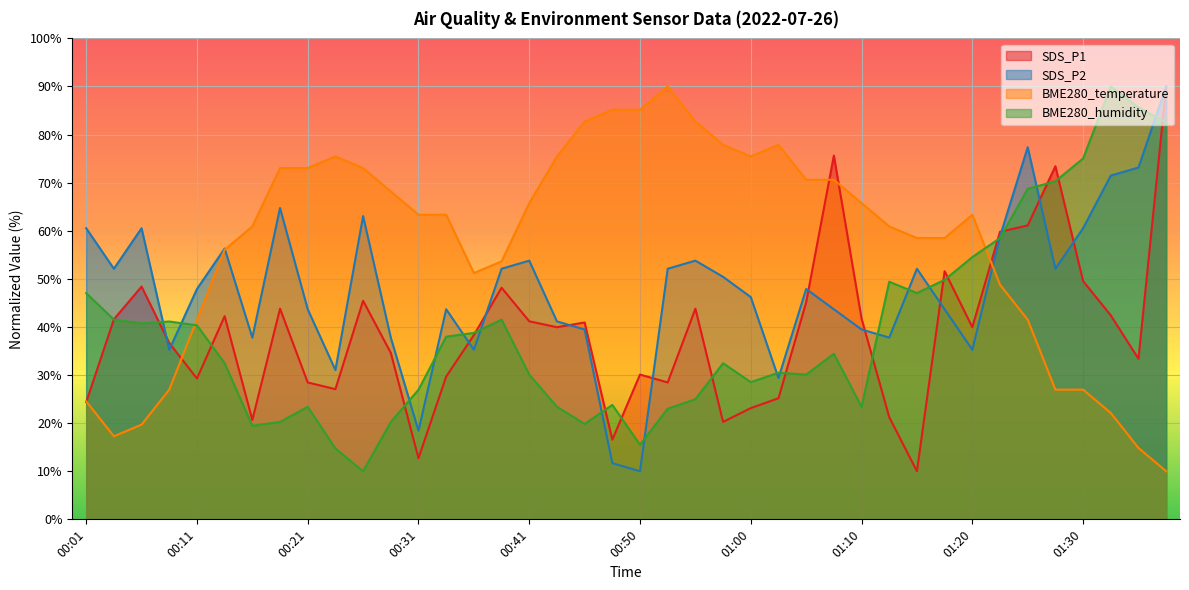

Which series has the widest spread of values?

SDS_P1